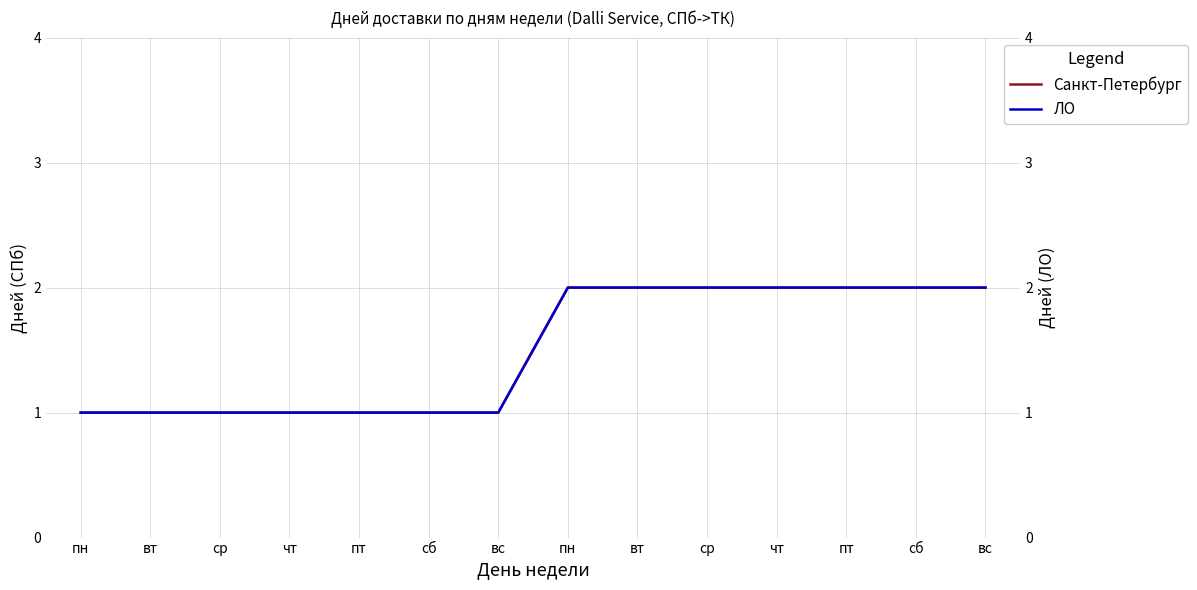

Is this an area chart (filled region under the line)?

No